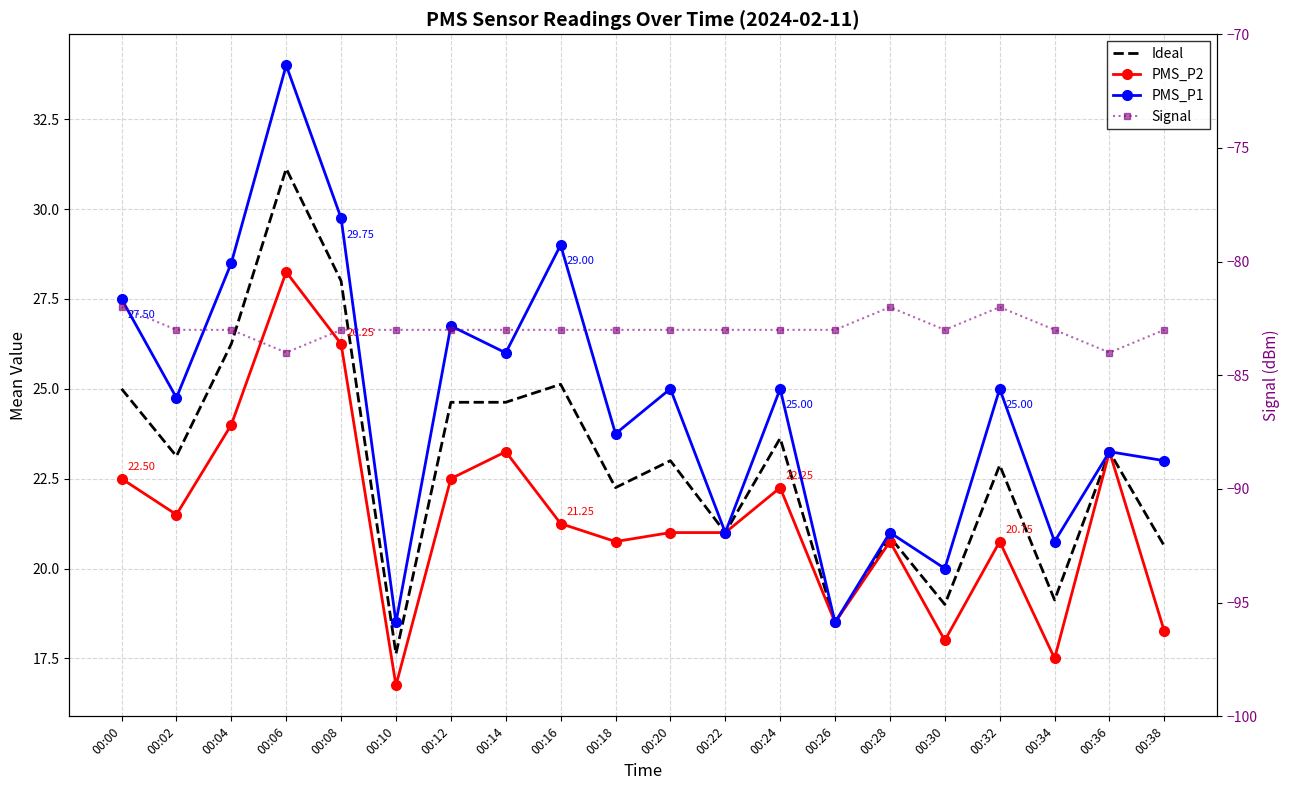

Is it true that Ideal equals 24.6 at 00:12?

True